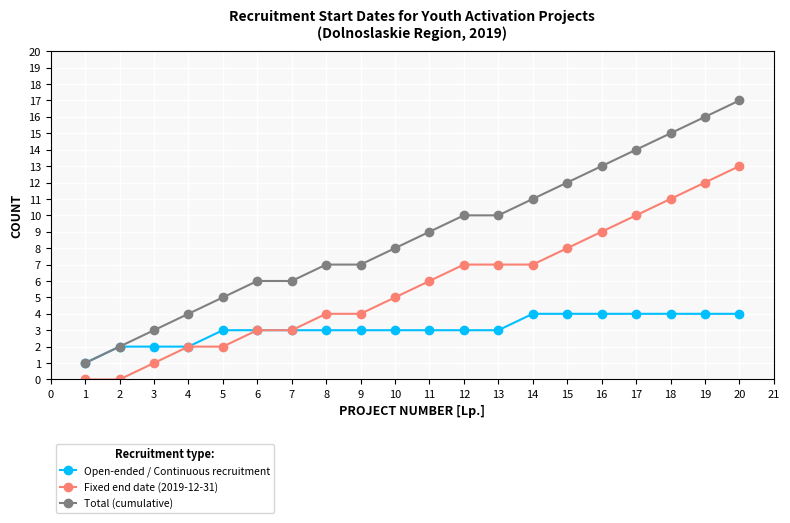

Is it true that Fixed end date (2019-12-31) equals 10 at 9?

False